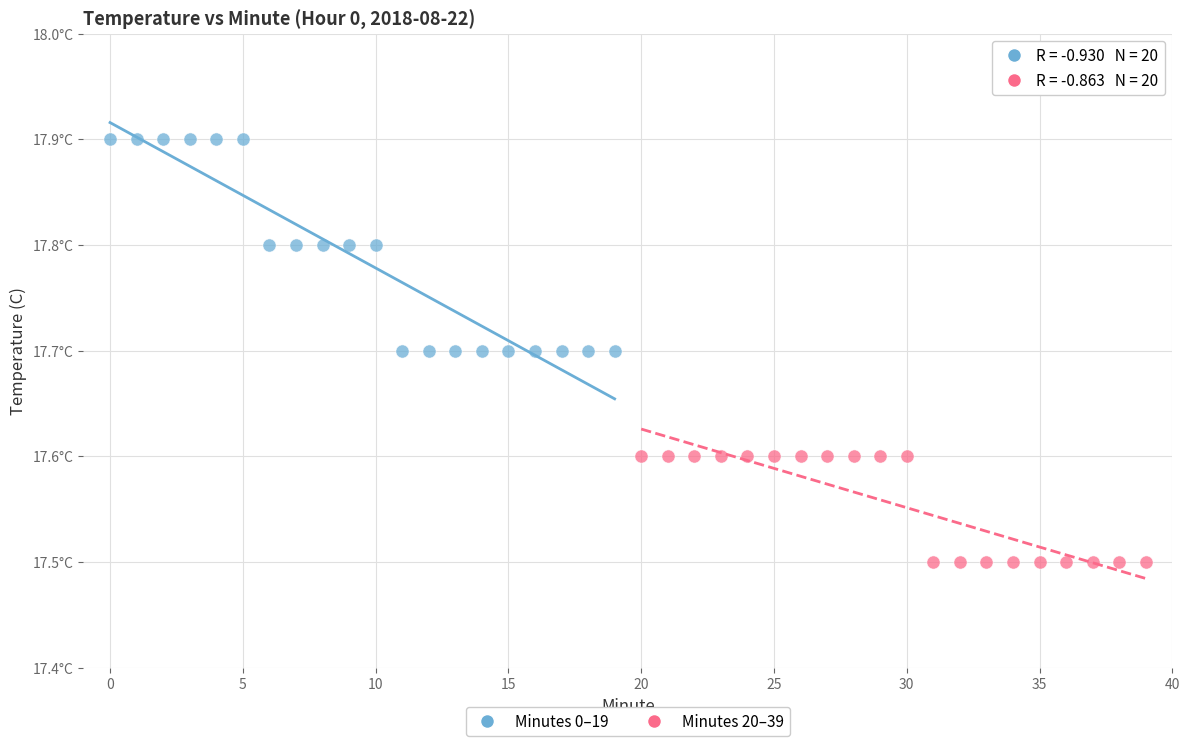

What are all the series names shown in the legend?

Minutes 0–19, Minutes 20–39